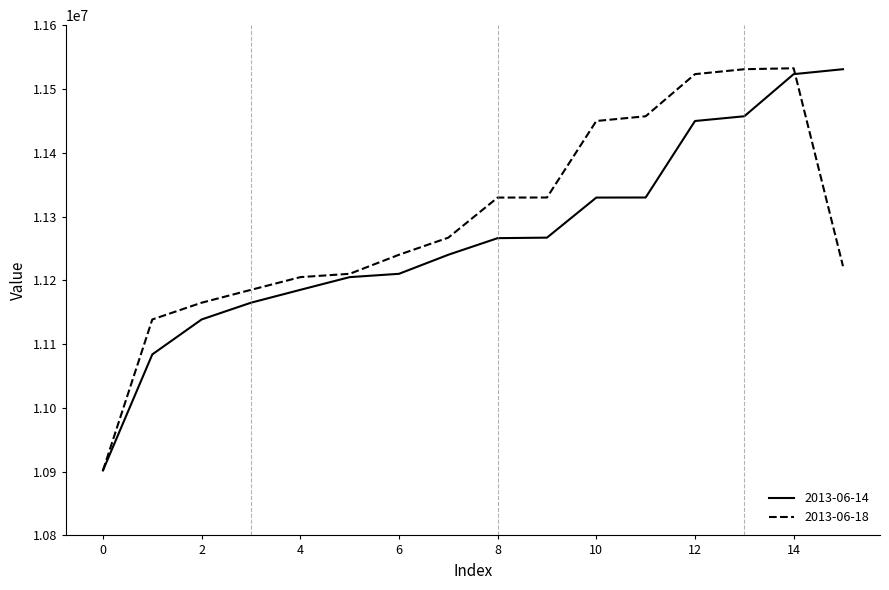

What is the minimum value for 2013-06-18?

10901856